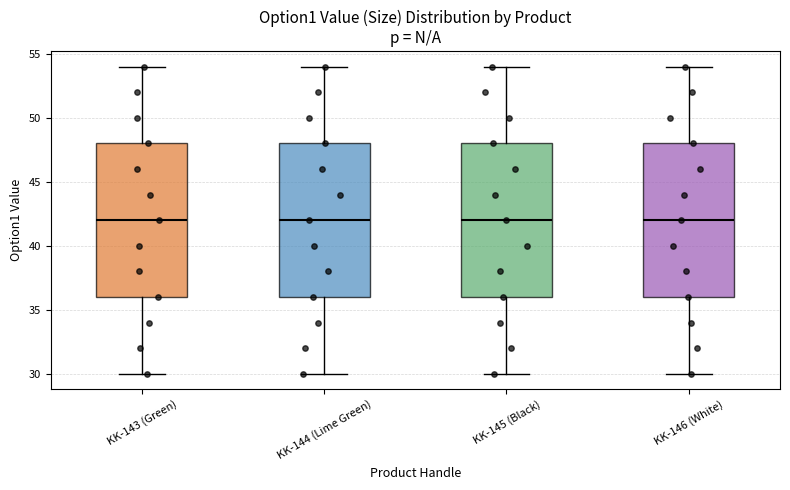

Reading left to right, read every box against the y-axis: the position of its median line, the range the box covers, and the ends of its whiskers. The values are not printed on the chart, so give them approximately, as read against the axis.

KK-143 (Green): median 42, box 36 to 48, whiskers 30 to 54
KK-144 (Lime Green): median 42, box 36 to 48, whiskers 30 to 54
KK-145 (Black): median 42, box 36 to 48, whiskers 30 to 54
KK-146 (White): median 42, box 36 to 48, whiskers 30 to 54